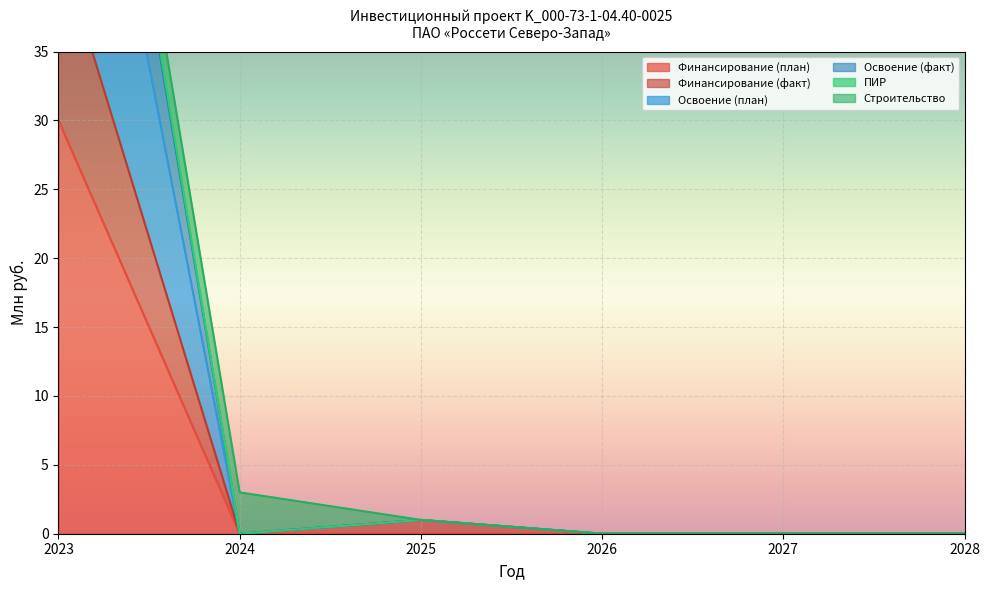

The value of Освоение (план) at 2028 is 51. True or false?

False